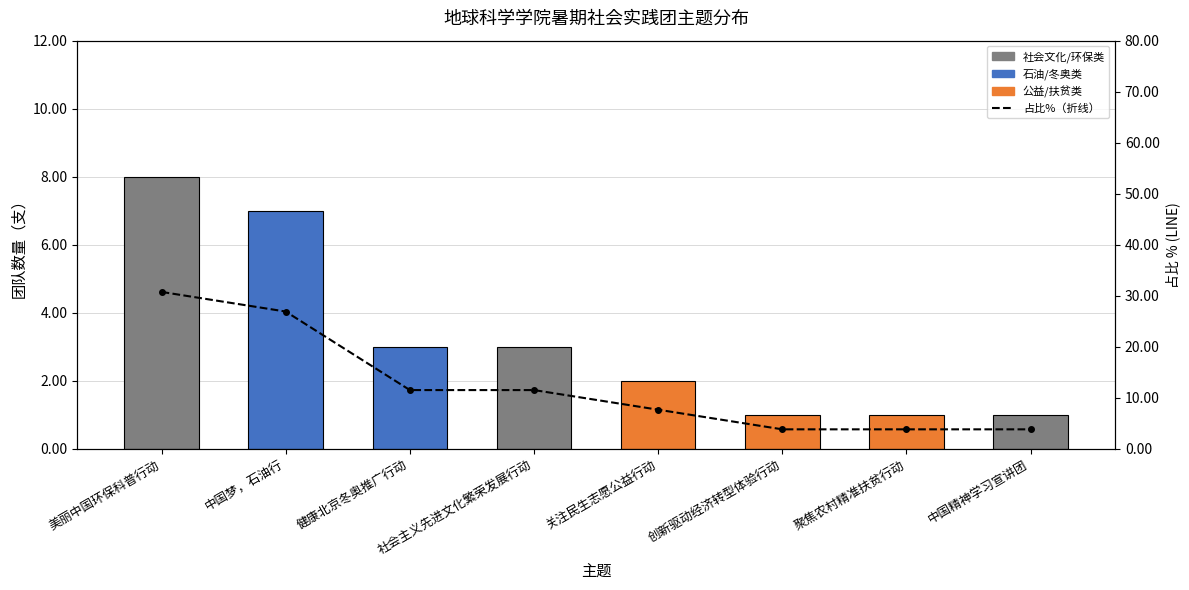

How many data points in 团队数量 are less than 3?

4